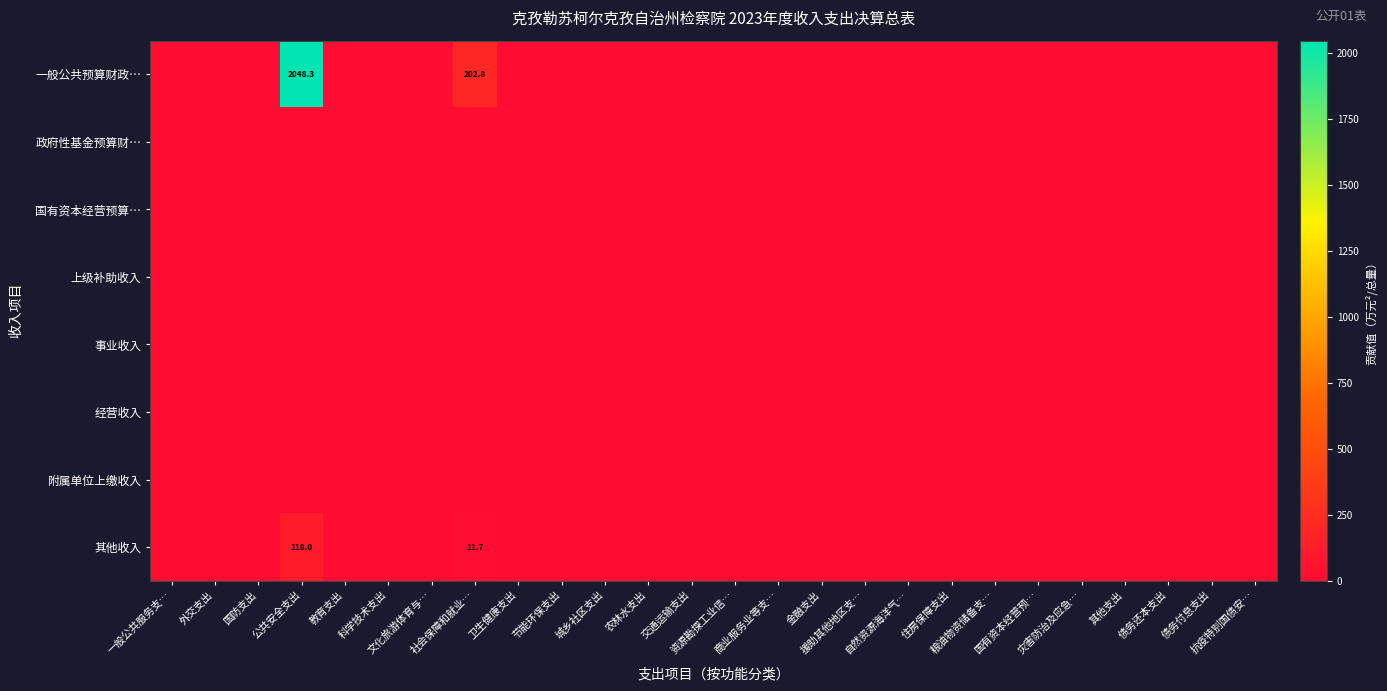

Count the number of data series in this chart.

8